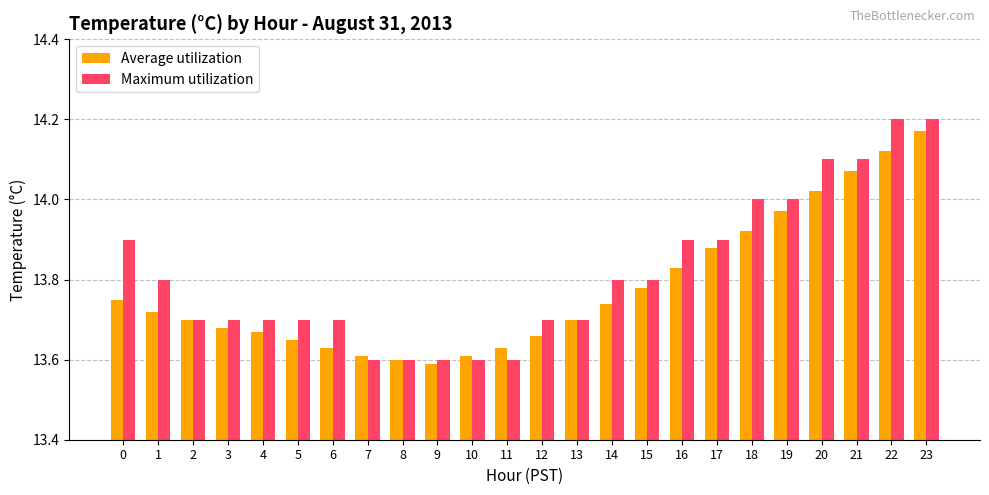

Between 18 and 23, which series saw the biggest shift?

Average utilization